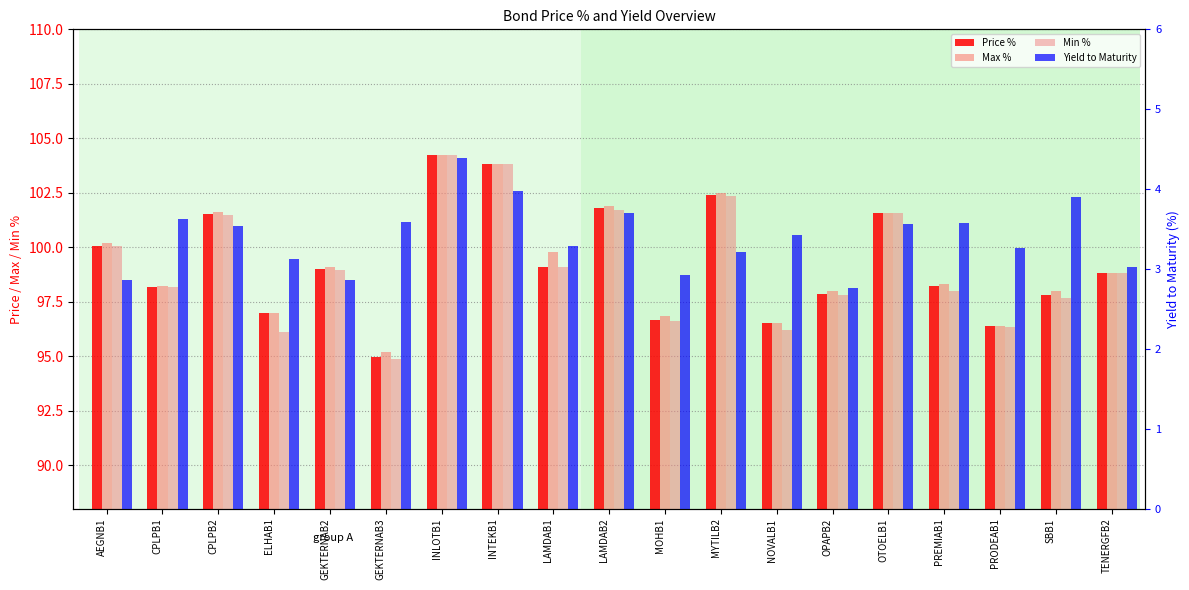

What is the minimum value for Yield to Maturity?

2.8